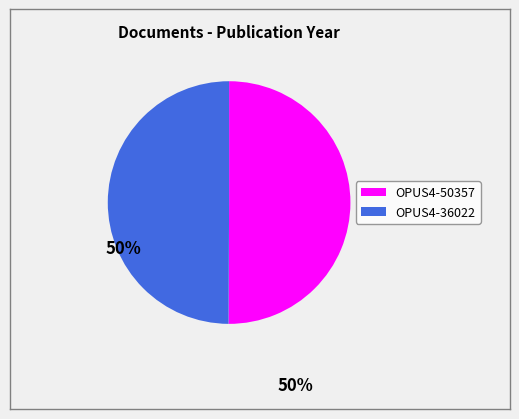

Combined, do OPUS4-50357 and OPUS4-36022 account for over 50%?

Yes